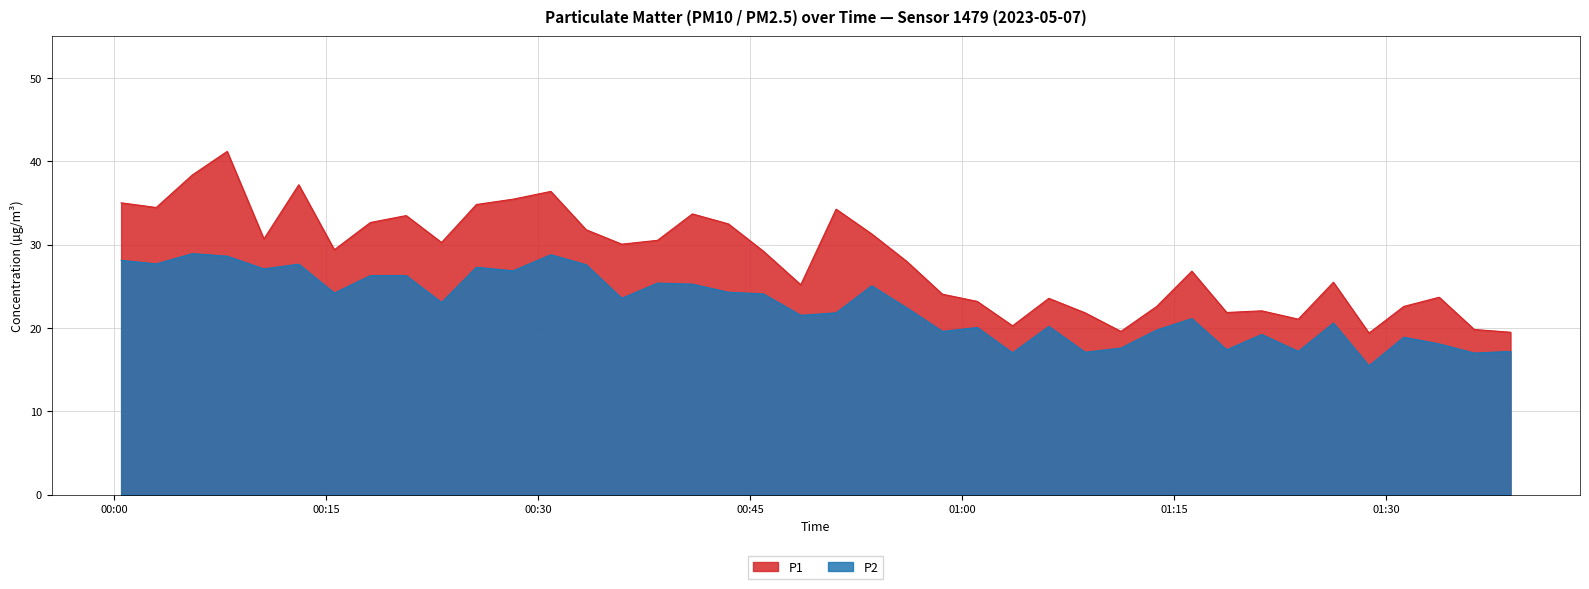

List the series in order of their peak value, highest first.

P1, P2